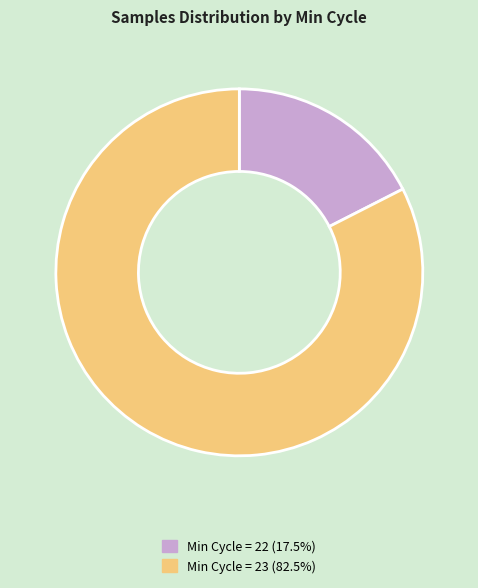

Does any single category account for the majority?

Yes